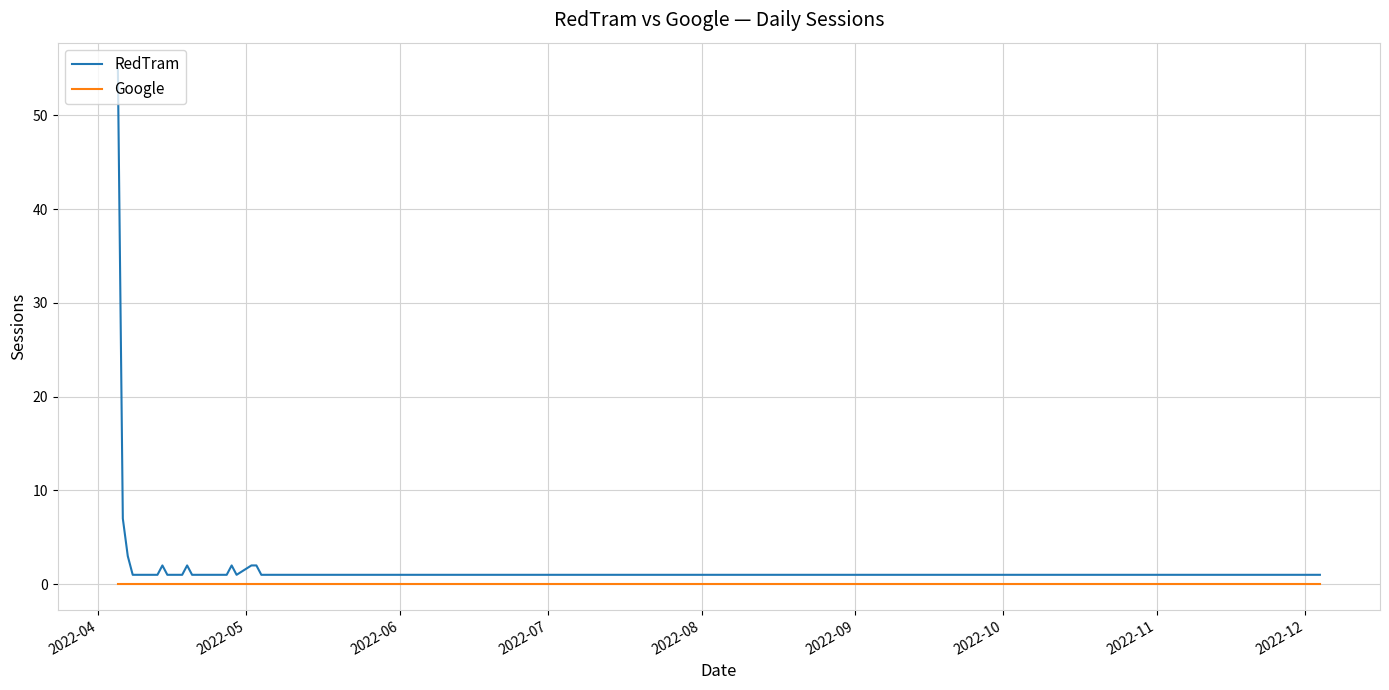

List the series in order of their overall mean, lowest first.

Google, RedTram